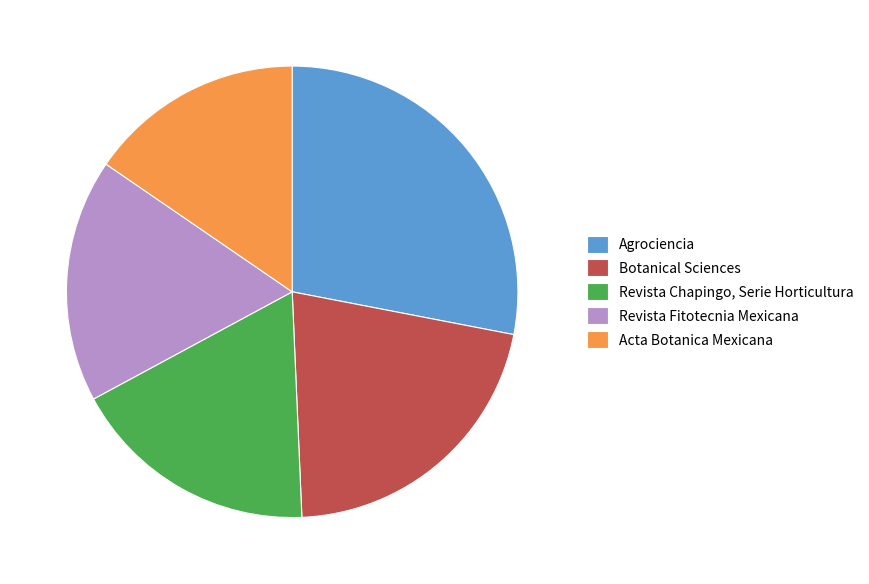

Which slice is the largest?

Agrociencia